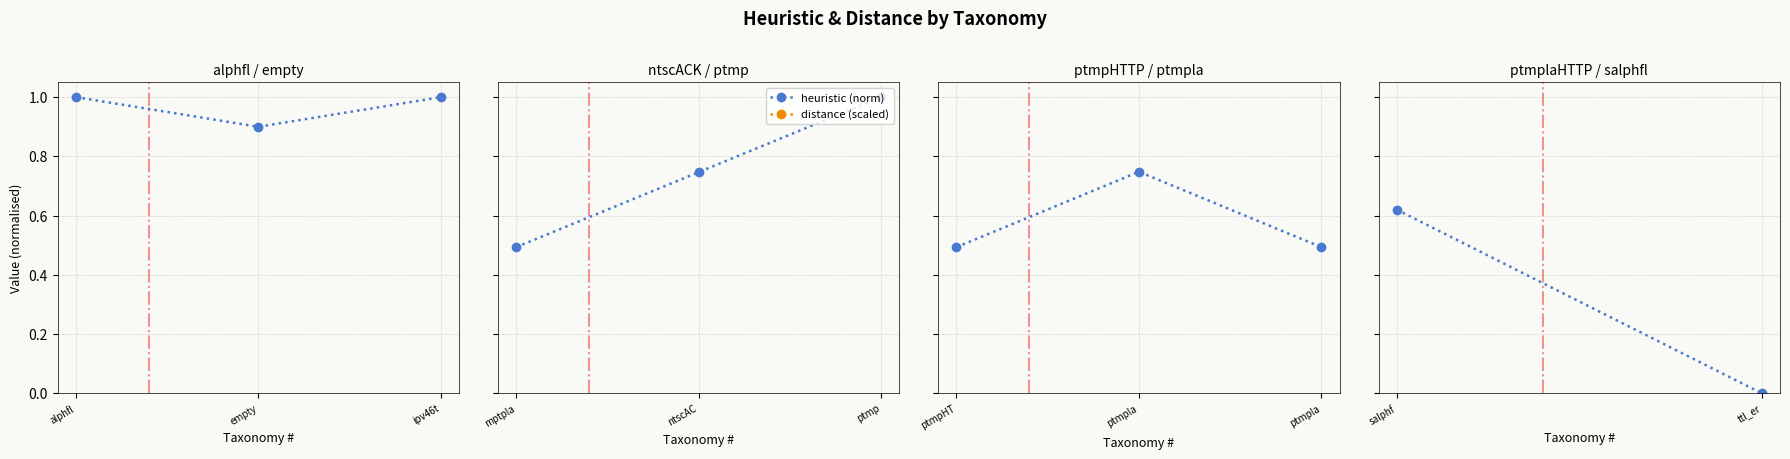

How many lines are shown in the chart?

2